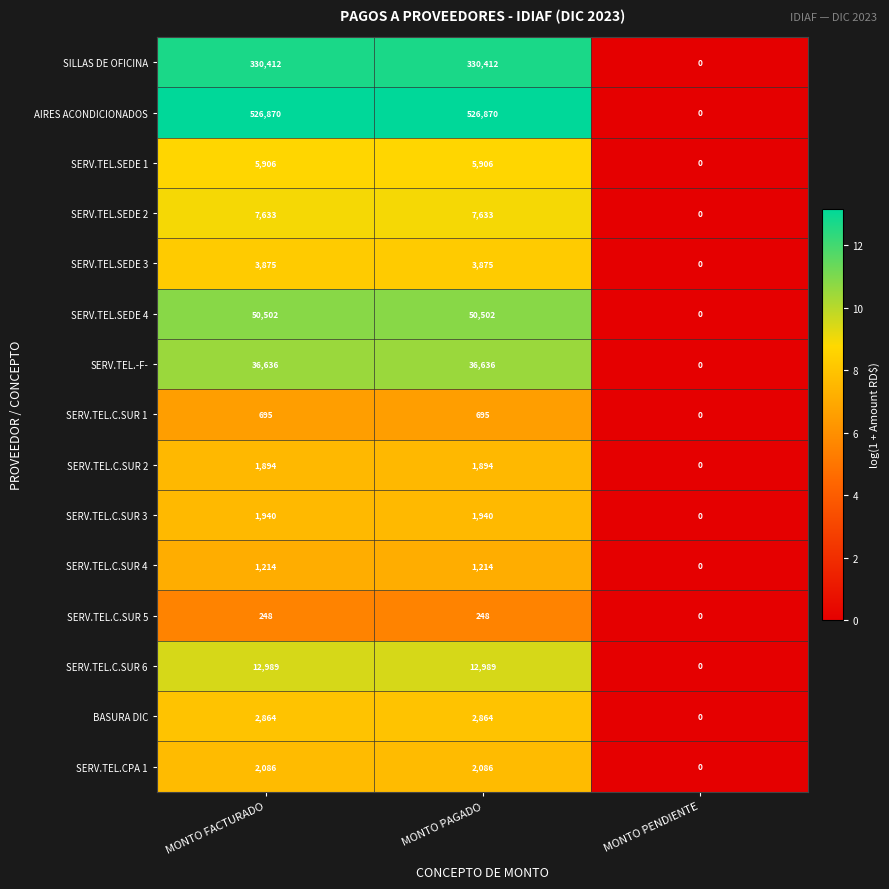

True or false: BASURA DIC has a value of 2864 at MONTO PAGADO.

True